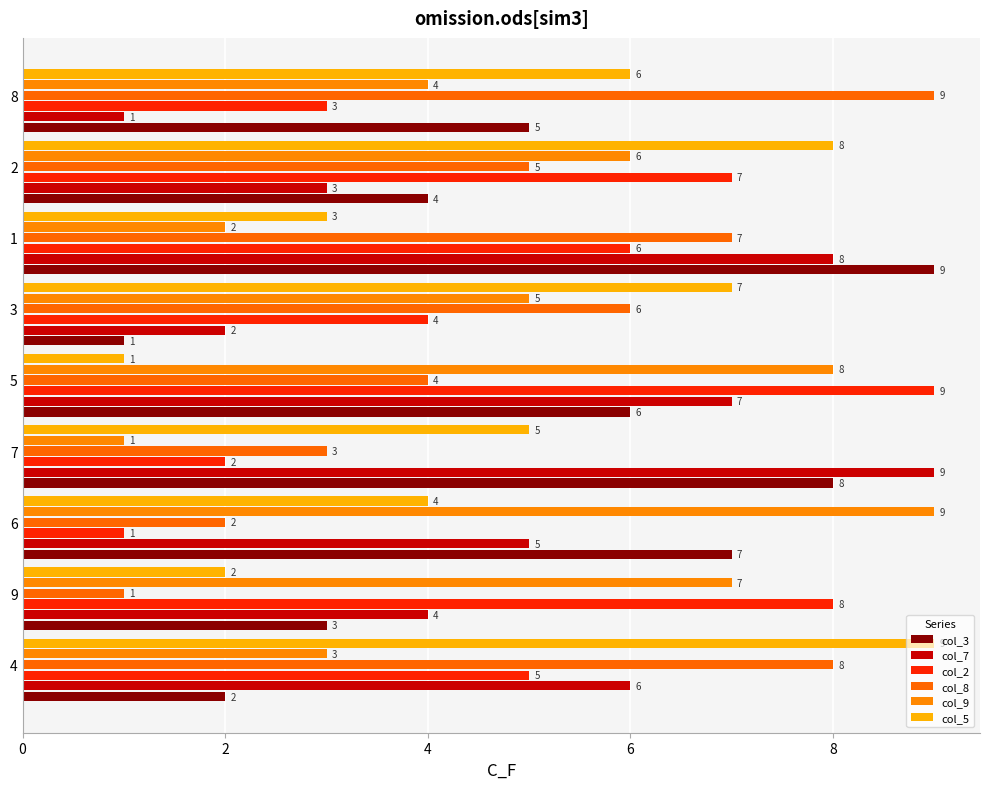

Count the col_8 values in the range 3 to 7.

5